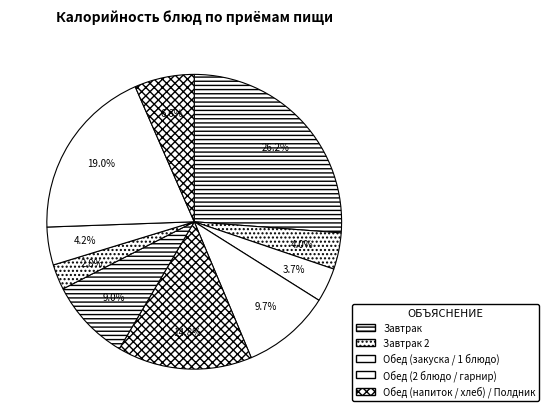

Does any single category account for the majority?

No